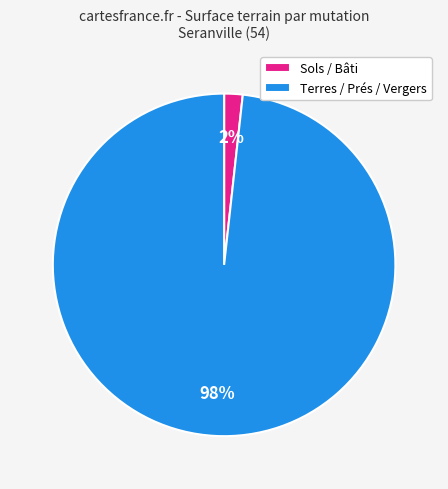

Count the number of slices in the pie.

2